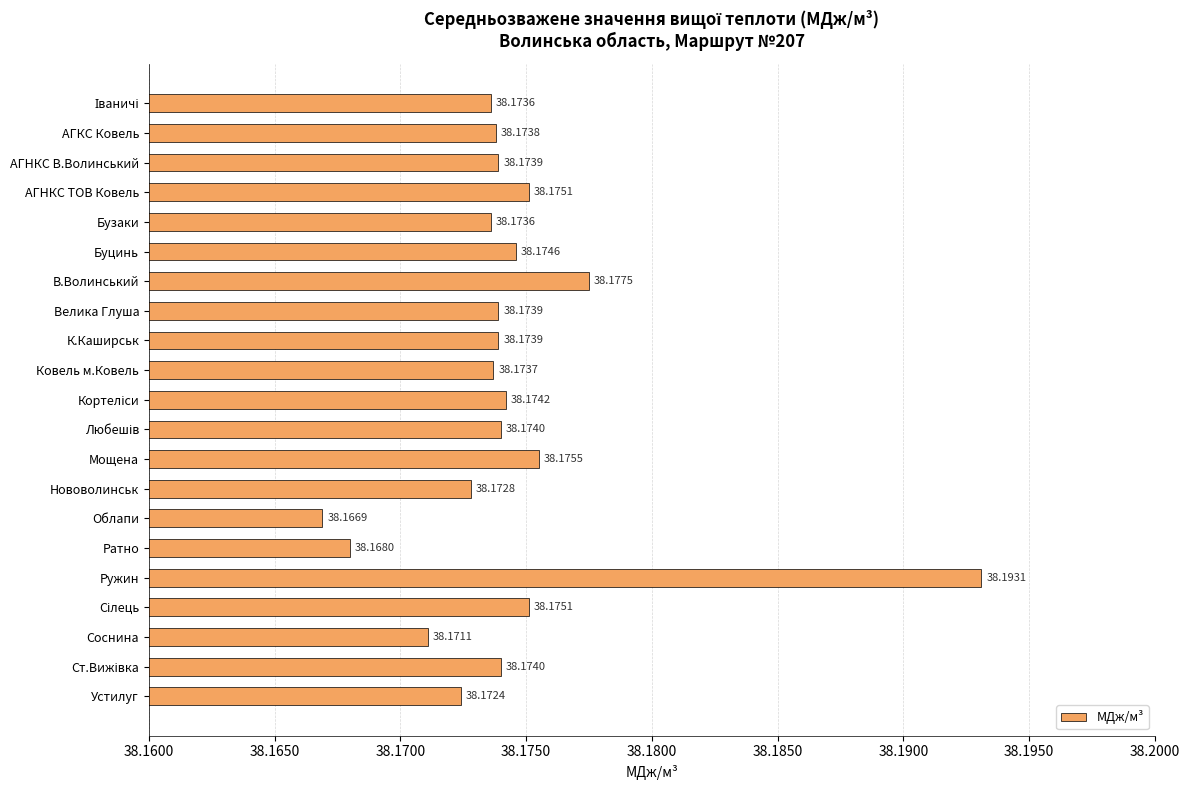

What is the sum of all values?

801.7